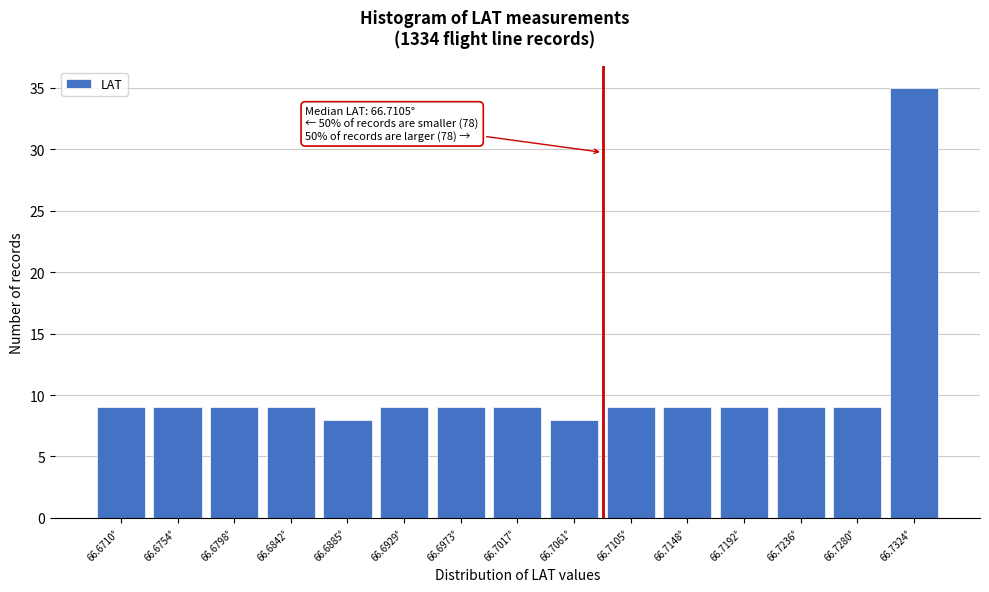

Reading left to right, extract all data points from this chart.

66.6710°=9	66.6754°=9	66.6798°=9	66.6842°=9	66.6885°=8	66.6929°=9	66.6973°=9	66.7017°=9	66.7061°=8	66.7105°=9	66.7148°=9	66.7192°=9	66.7236°=9	66.7280°=9	66.7324°=35